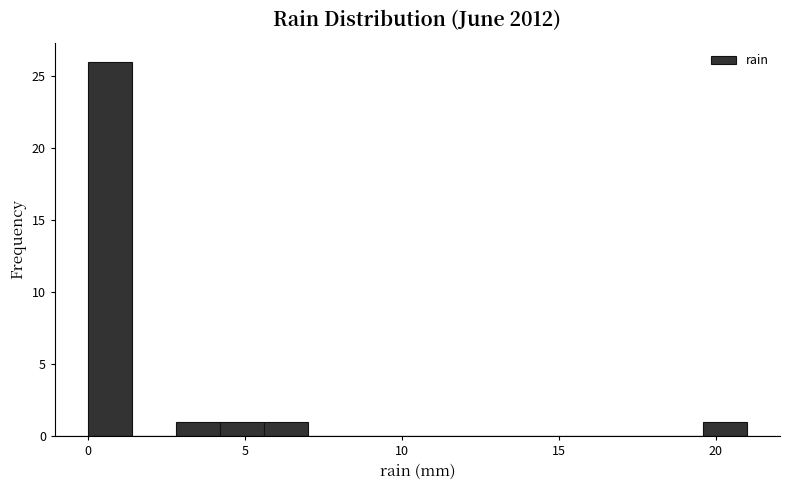

Around what value on the x-axis is the tallest bar? Give the approximate position of its centre, as read against the axis.

0.5